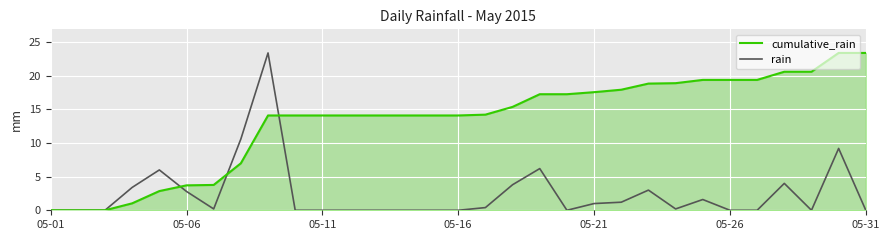

What is the greatest value displayed?

23.4